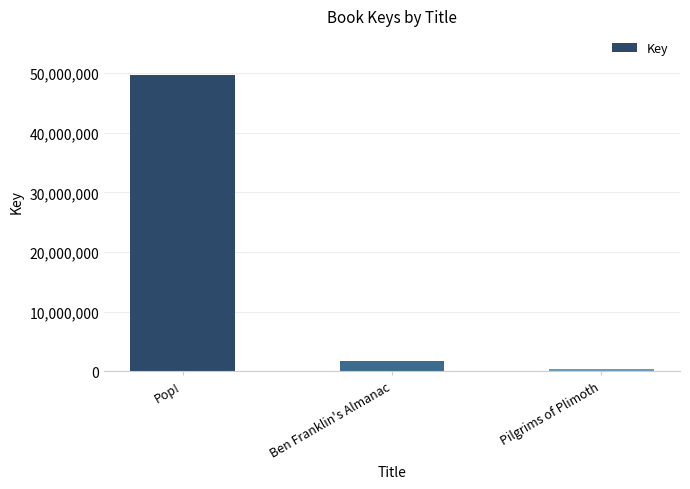

What is the minimum value shown in the chart?

331461